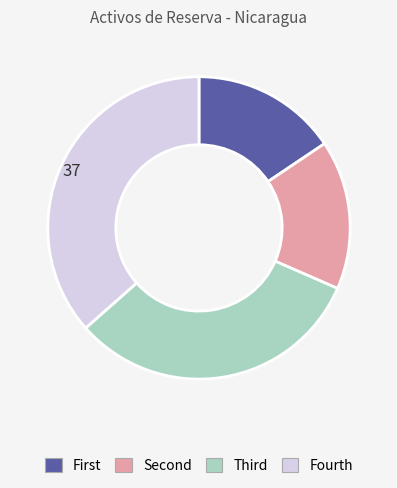

The Fourth slice represents 51% of the pie. True or false?

False